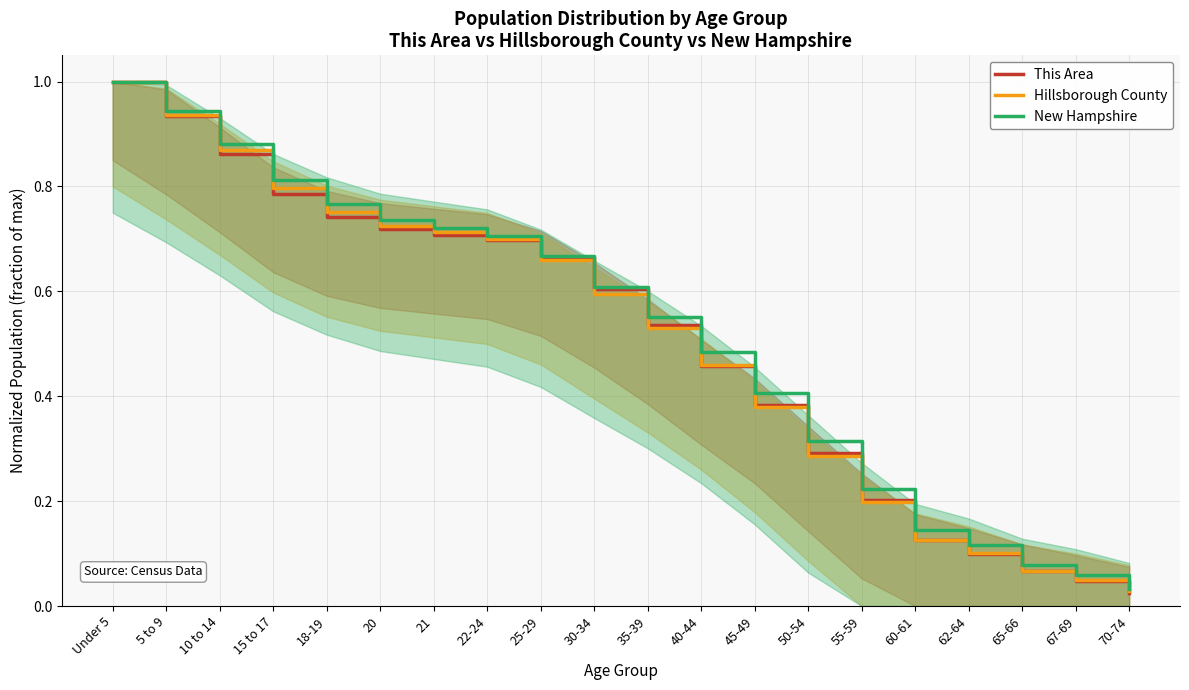

Is it true that This Area equals 0.5 at 35-39?

True